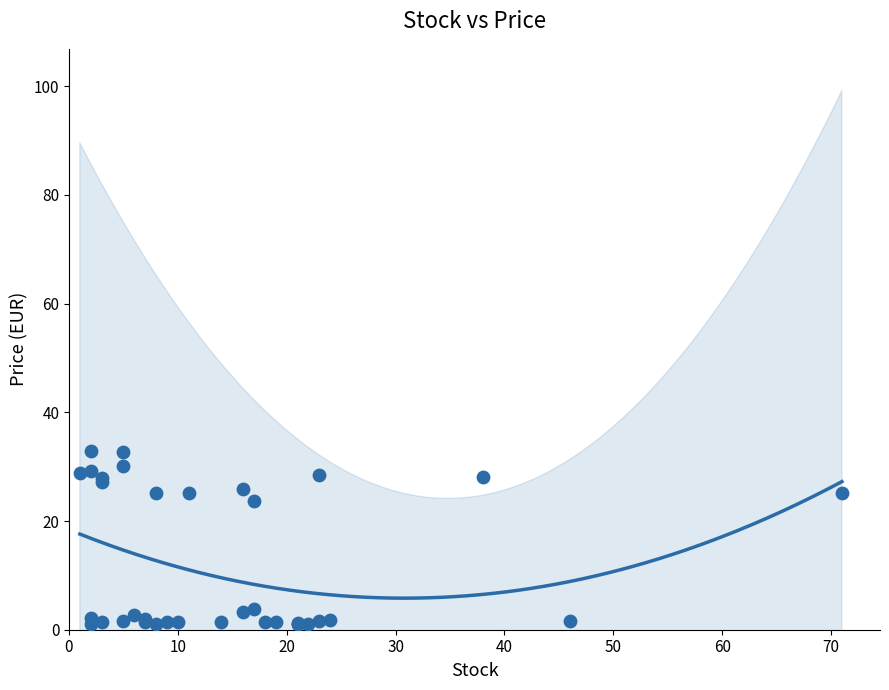

What Y value in the scatter plot is closest to 16?

23.6